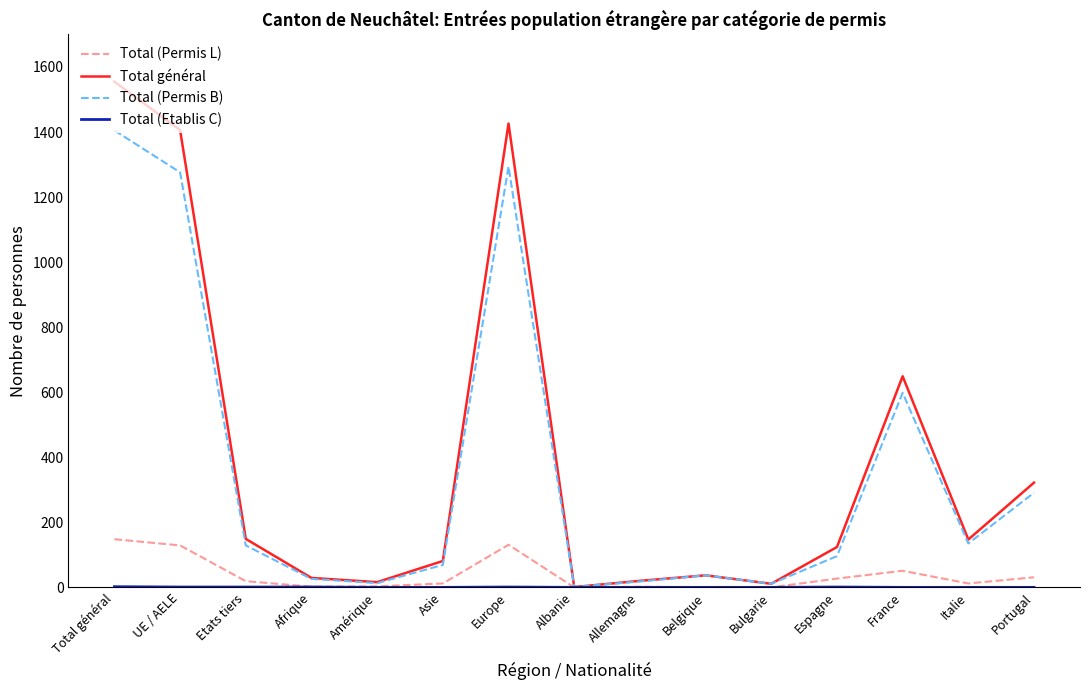

Is it true that Total (Permis B) equals 1276 at UE / AELE?

True